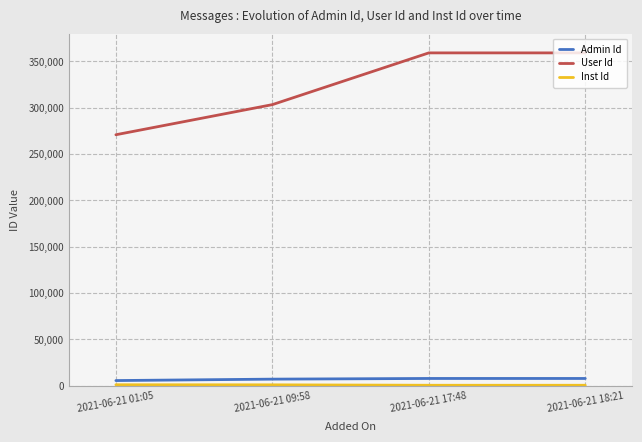

How many data points does each series have?

4